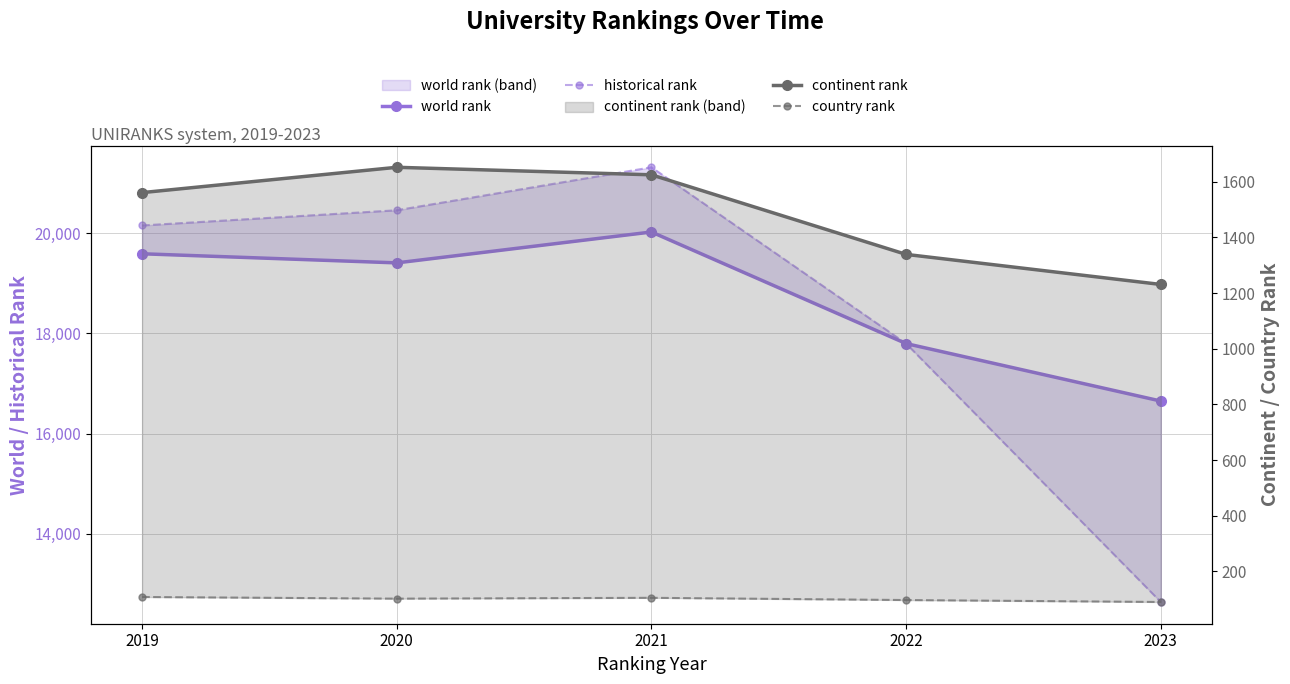

What is the sum of all country rank values?

502.0